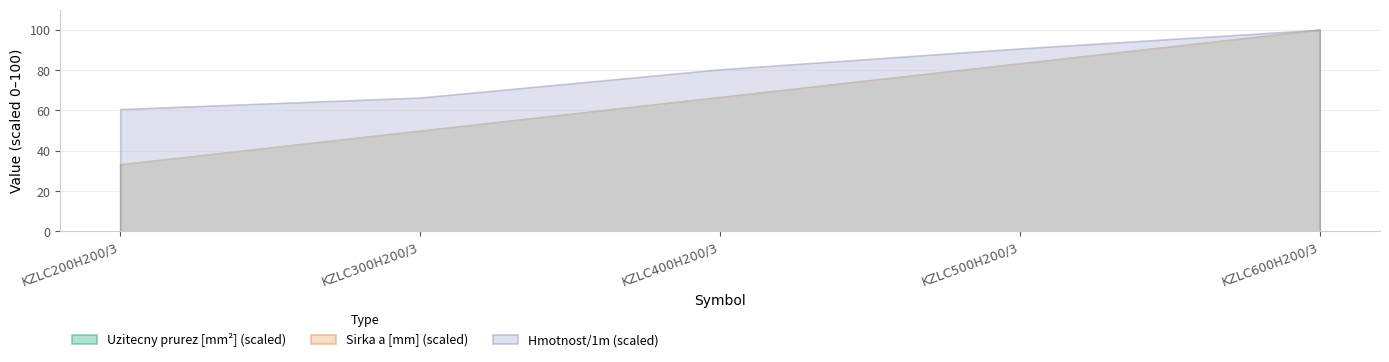

Is it true that Sirka a [mm] equals 407.8 at KZLC300H200/3?

False